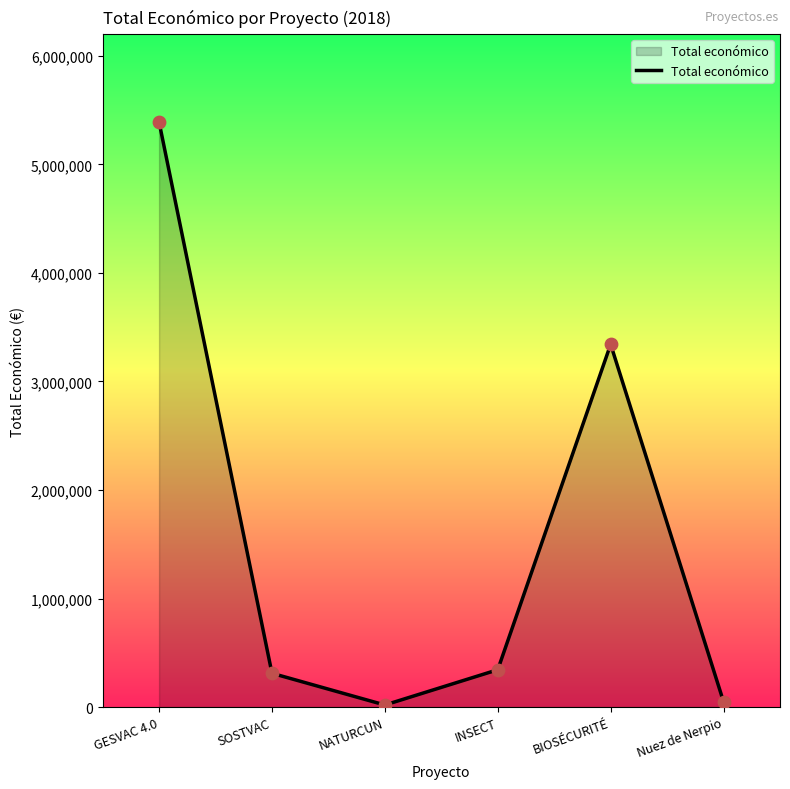

Which has a higher value, SOSTVAC or GESVAC 4.0?

GESVAC 4.0